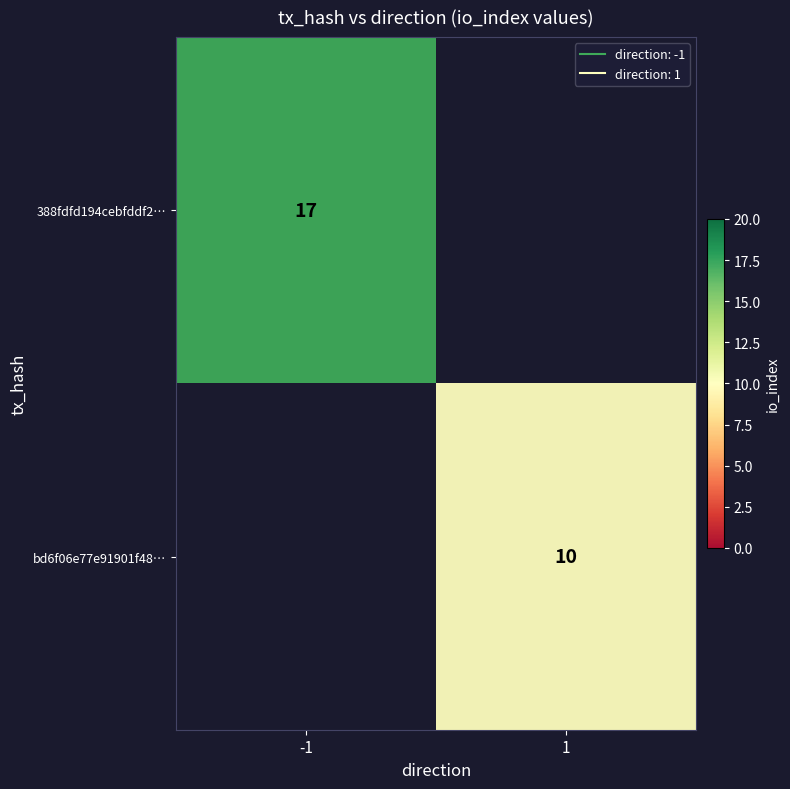

The bd6f06e77e91901f48… series shows 3.1 at 1. True or false?

False